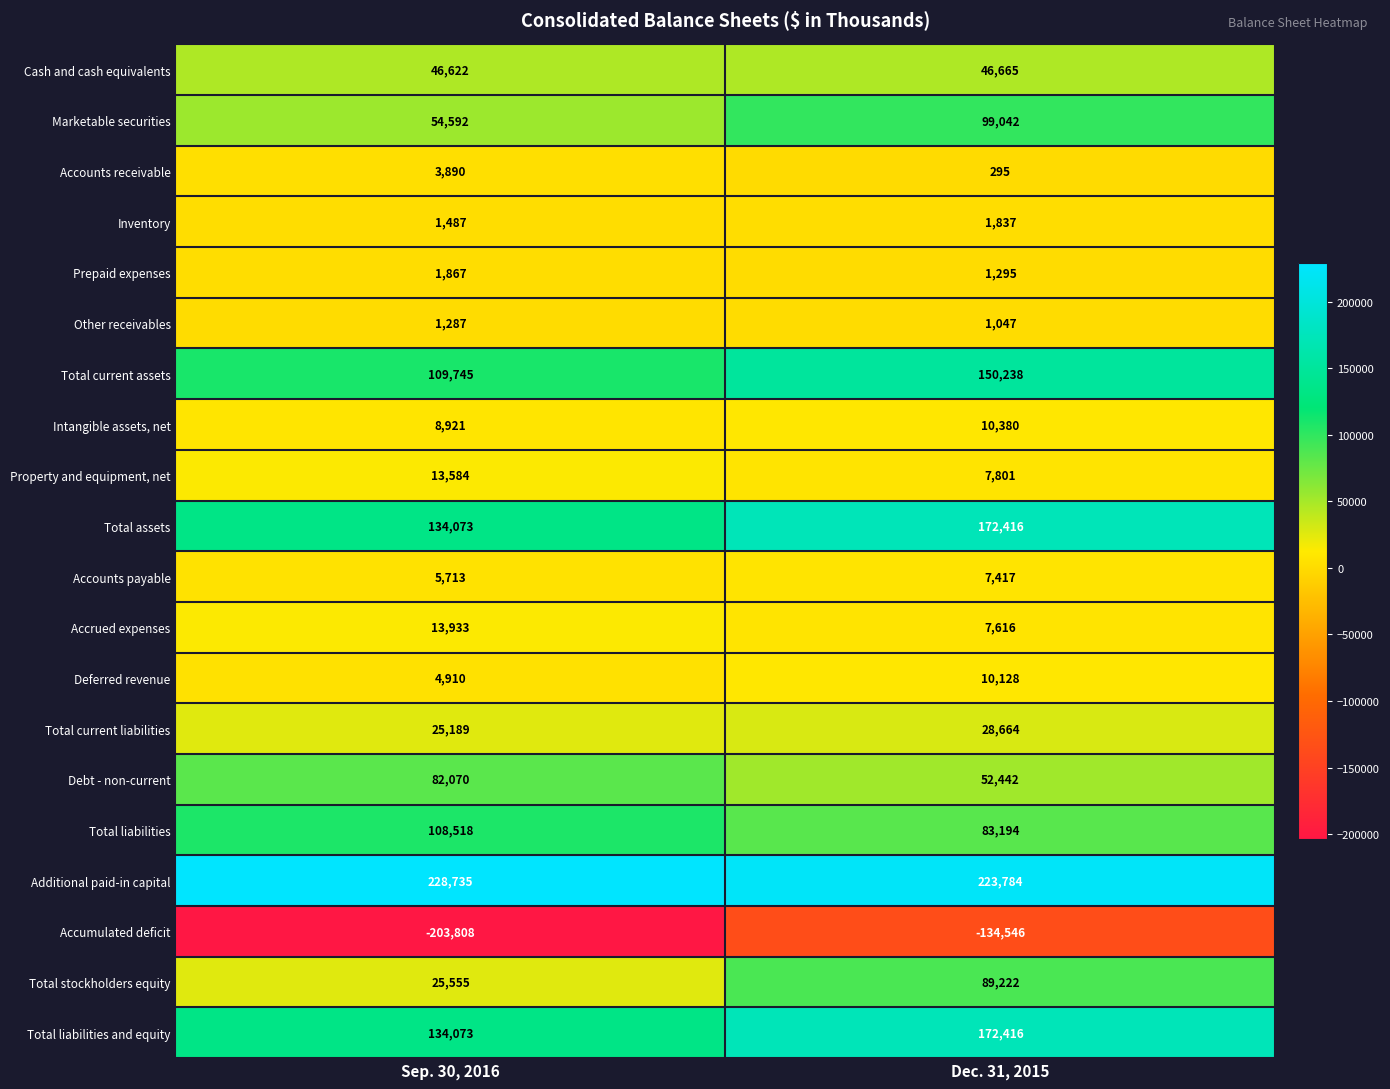

What is the difference between the Total current assets values at Dec. 31, 2015 and Sep. 30, 2016?

40493